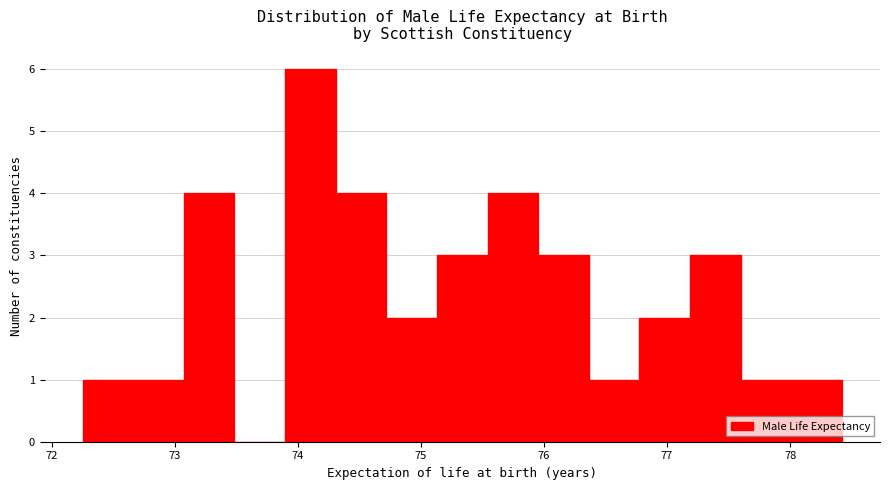

Reading left to right, list every bar in this chart as the range it spans on the x-axis followed by its height. Neither the bar edges nor the heights are printed on the chart, so give them approximately, as read against the axes.

72.2 to 72.7: 1
72.7 to 73.1: 1
73.1 to 73.5: 4
73.5 to 73.9: 0
73.9 to 74.3: 6
74.3 to 74.7: 4
74.7 to 75.1: 2
75.1 to 75.5: 3
75.5 to 76.0: 4
76.0 to 76.4: 3
76.4 to 76.8: 1
76.8 to 77.2: 2
77.2 to 77.6: 3
77.6 to 78.0: 1
78.0 to 78.4: 1